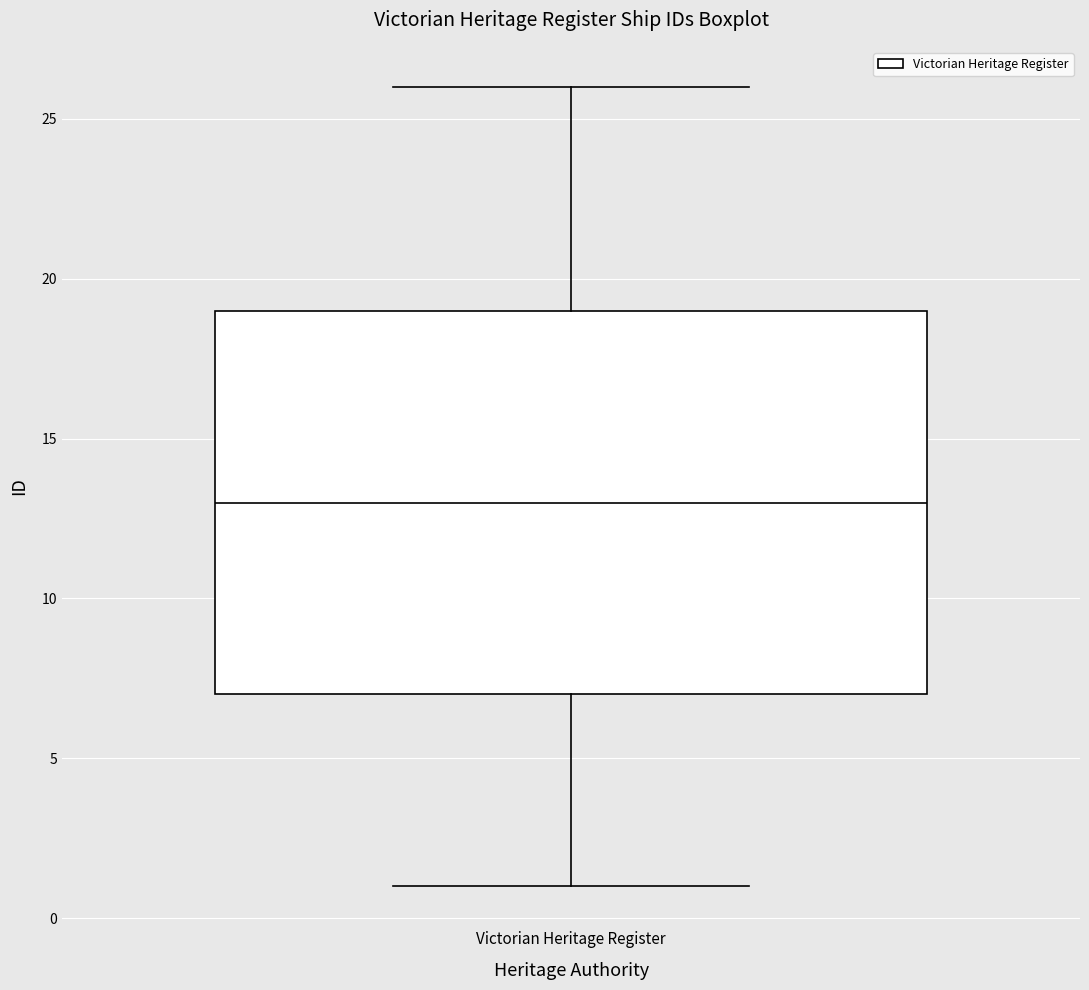

Transcribe this box plot: give where the median line is, the range the box spans, and where the two whiskers end, as read against the y-axis. The values are not printed on the chart, so give them approximately, as read against the axis.

median 13, box 7 to 19, whiskers 1 to 26